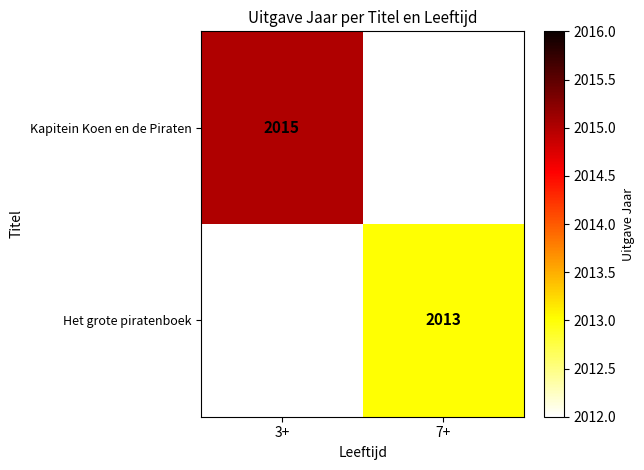

How many distinct data groups are displayed?

2